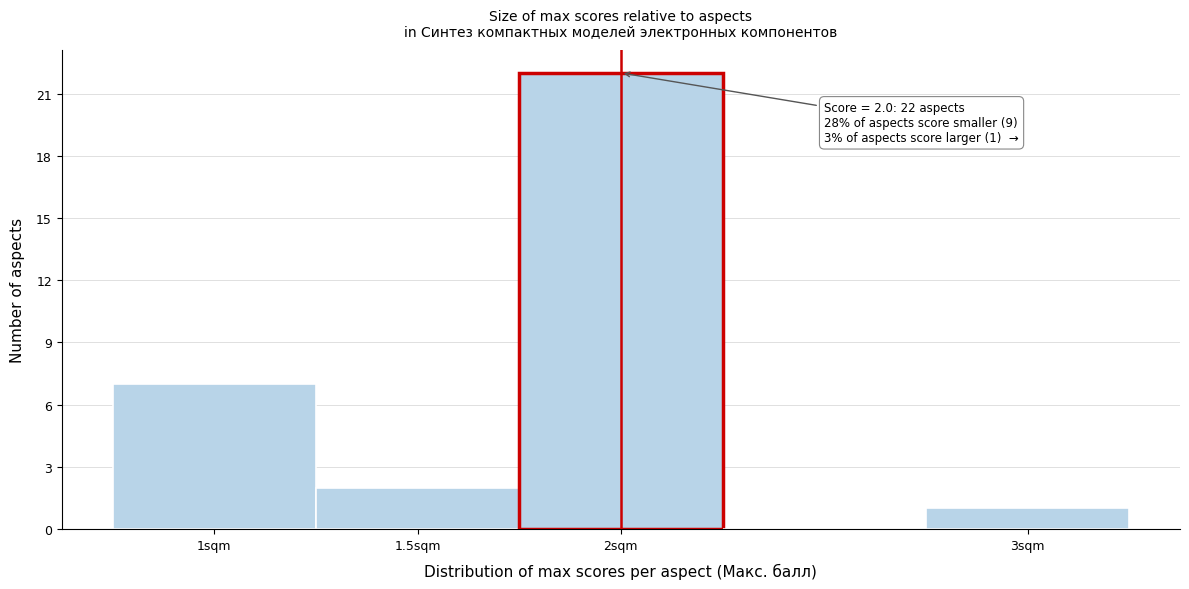

Which range on the x-axis has the tallest bar?

1.75 to 2.25